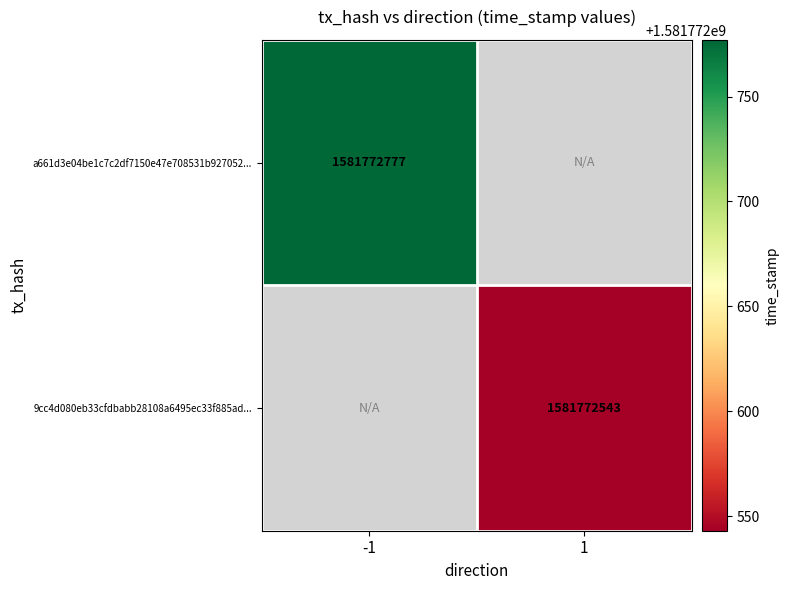

Rank the categories by 9cc4d080eb33cfdbabb28108a6495ec33f885ad value from highest to lowest.

direction_1, direction_-1